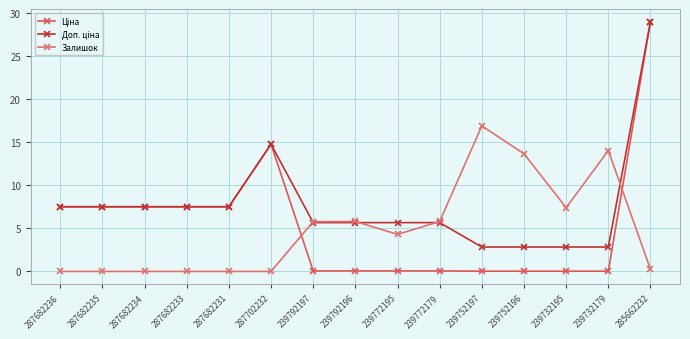

Is it true that Ціна equals 0.0 at 239752197?

False